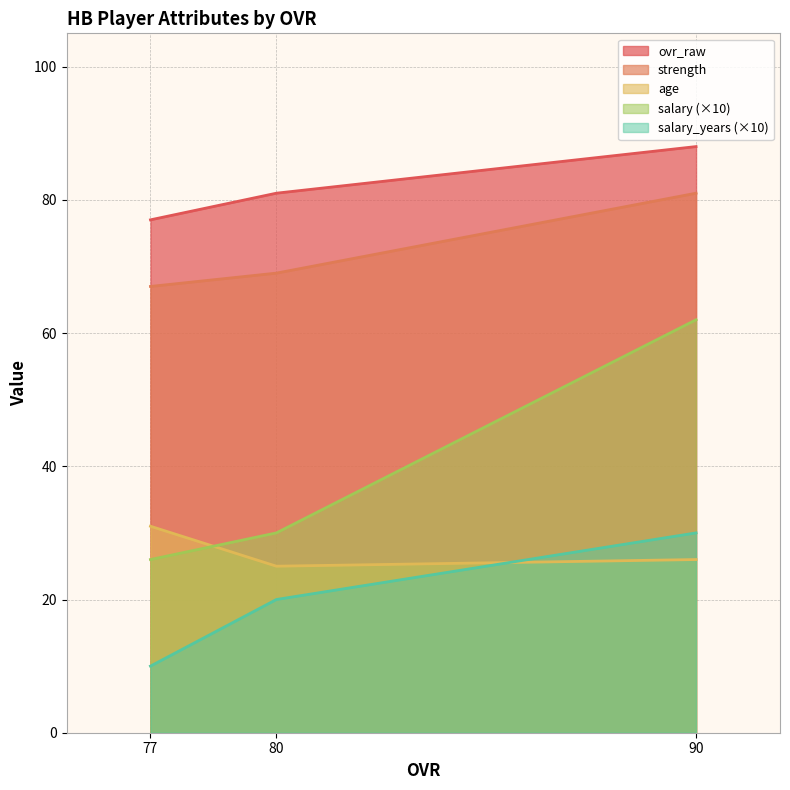

At 77, list the series in order from largest to smallest.

ovr_raw, strength, age, salary (×10), salary_years (×10)